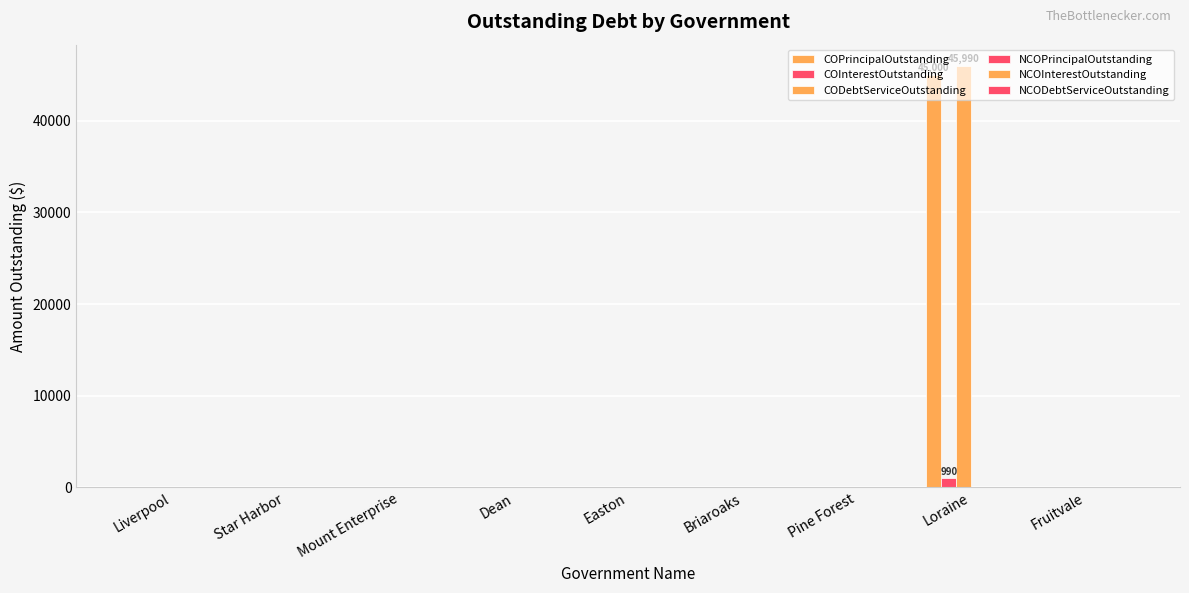

Reading left to right, extract all data points from this chart.

COPrincipalOutstanding: Liverpool=0	Star Harbor=0	Mount Enterprise=0	Dean=0	Easton=0	Briaroaks=0	Pine Forest=0	Loraine=45000	Fruitvale=0
COInterestOutstanding: Liverpool=0	Star Harbor=0	Mount Enterprise=0	Dean=0	Easton=0	Briaroaks=0	Pine Forest=0	Loraine=990	Fruitvale=0
CODebtServiceOutstanding: Liverpool=0	Star Harbor=0	Mount Enterprise=0	Dean=0	Easton=0	Briaroaks=0	Pine Forest=0	Loraine=45990	Fruitvale=0
NCOPrincipalOutstanding: Liverpool=0	Star Harbor=0	Mount Enterprise=0	Dean=0	Easton=0	Briaroaks=0	Pine Forest=0	Loraine=0	Fruitvale=0
NCOInterestOutstanding: Liverpool=0	Star Harbor=0	Mount Enterprise=0	Dean=0	Easton=0	Briaroaks=0	Pine Forest=0	Loraine=0	Fruitvale=0
NCODebtServiceOutstanding: Liverpool=0	Star Harbor=0	Mount Enterprise=0	Dean=0	Easton=0	Briaroaks=0	Pine Forest=0	Loraine=0	Fruitvale=0